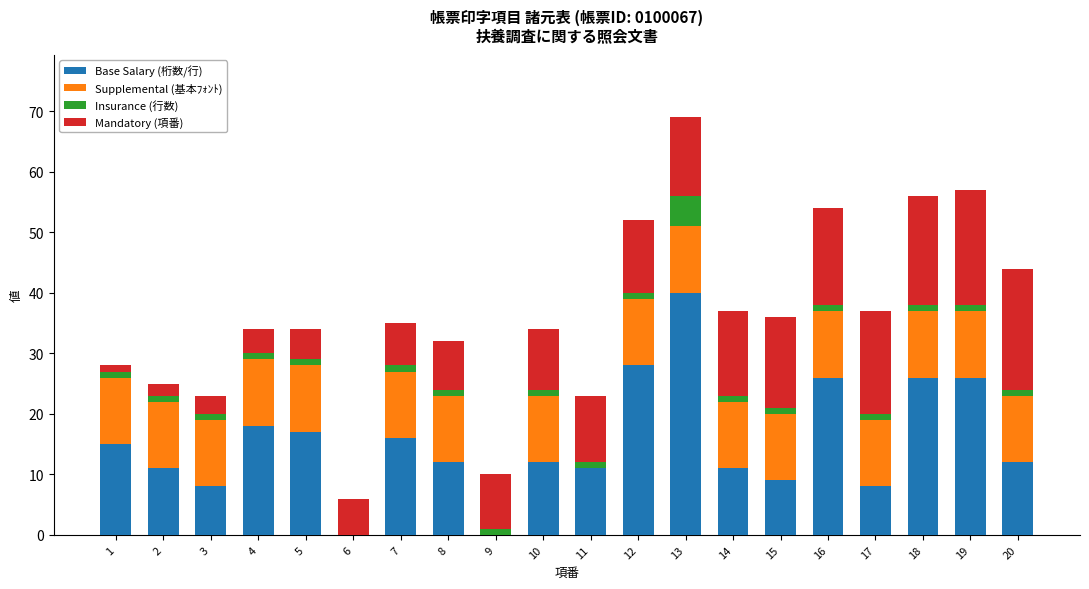

At which label does Base Salary (桁数/行) reach its peak?

13